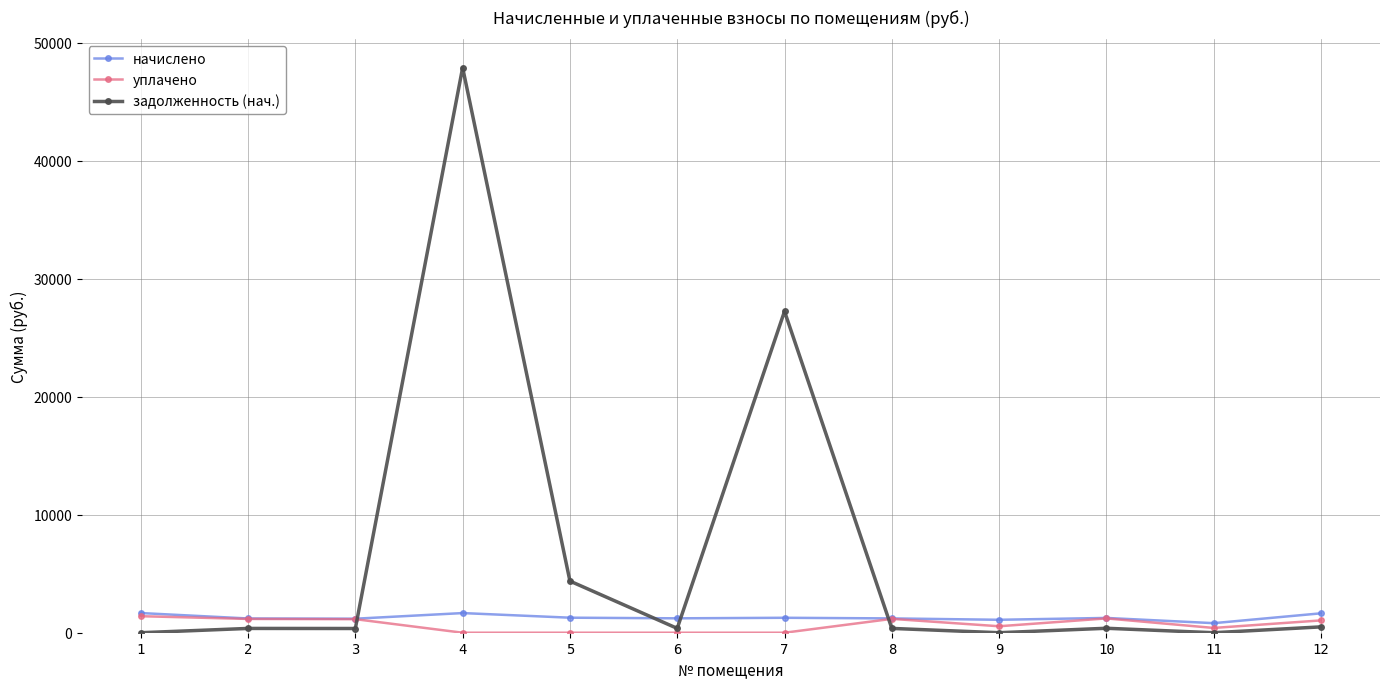

What is the approximate value of начислено at 9?

1097.0